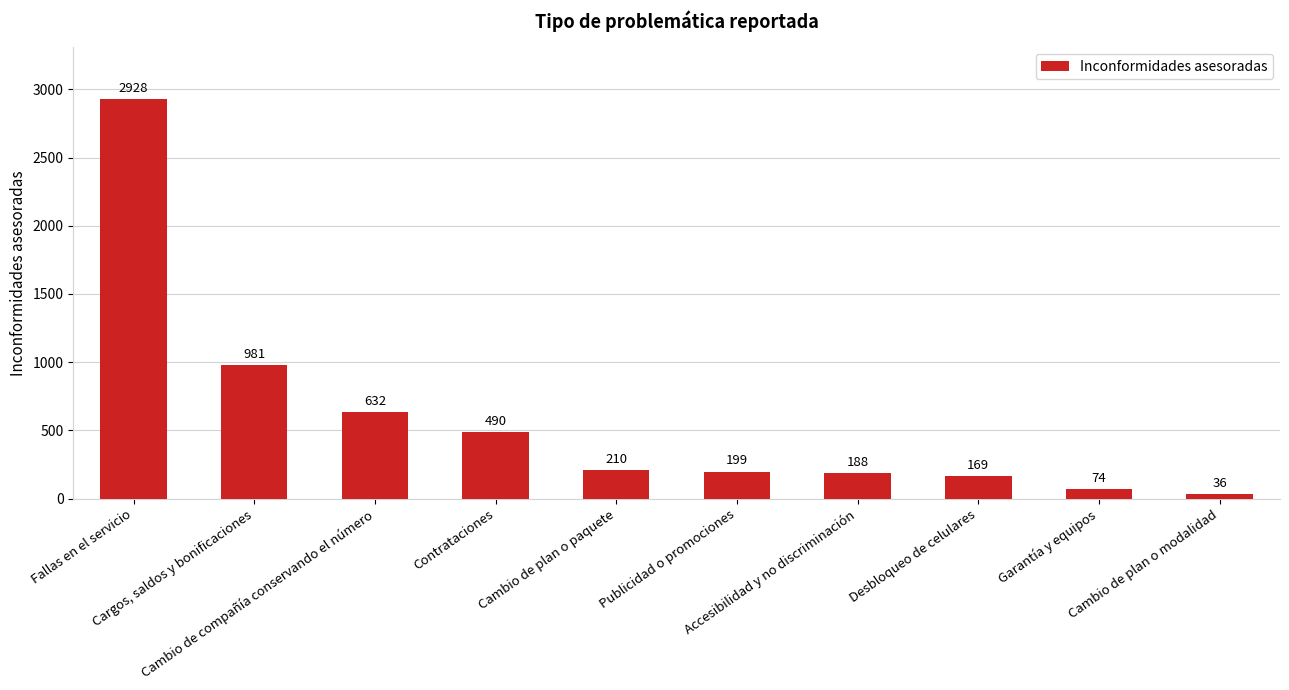

List the labels in order of value, smallest first.

Cambio de plan o modalidad, Garantía y equipos, Desbloqueo de celulares, Accesibilidad y no discriminación, Publicidad o promociones, Cambio de plan o paquete, Contrataciones, Cambio de compañía conservando el número, Cargos, saldos y bonificaciones, Fallas en el servicio